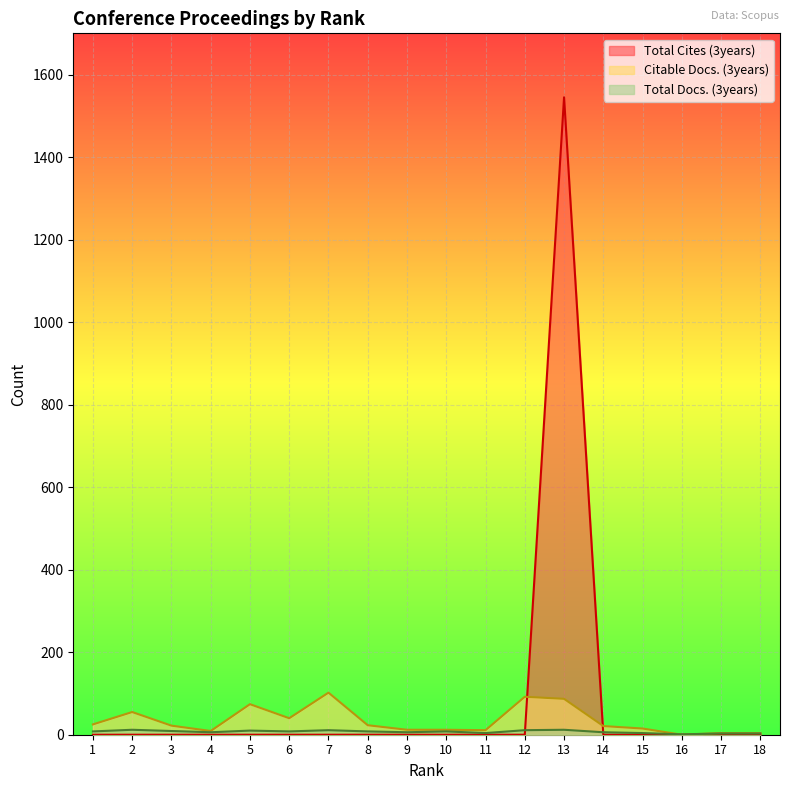

Rank the series by their average value, from highest to lowest.

Total Cites (3years), Citable Docs. (3years), Total Docs. (3years)